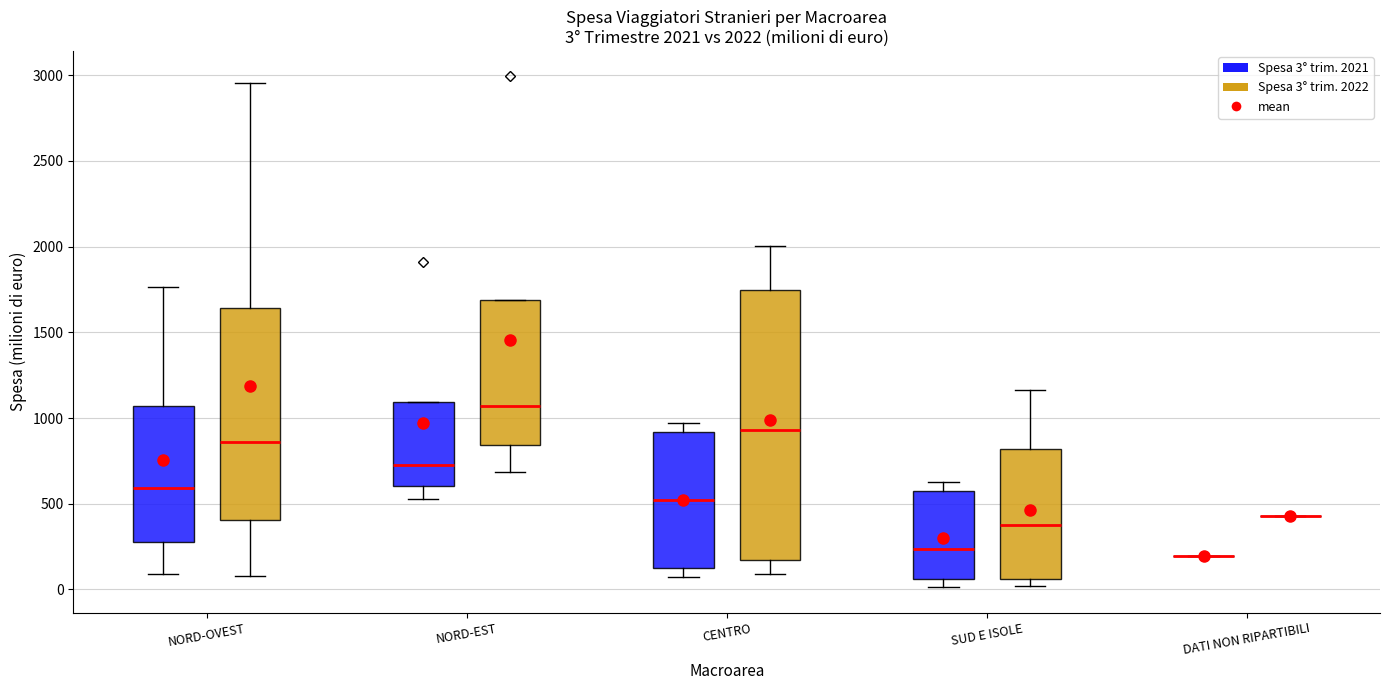

Comparing the boxes themselves (not the whiskers), which one is the tallest?

CENTRO (Spesa 3° trim. 2022)